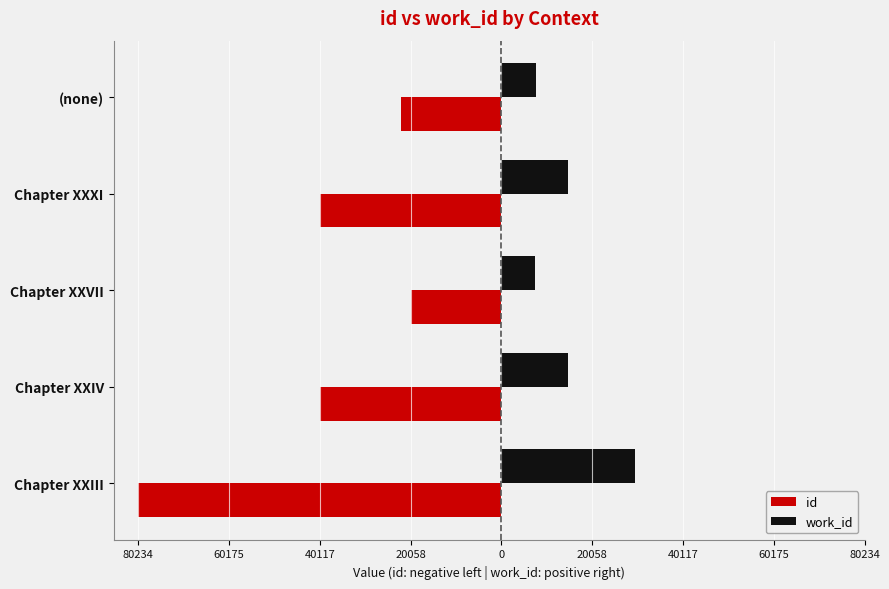

What are all the series names shown in the legend?

id, work_id